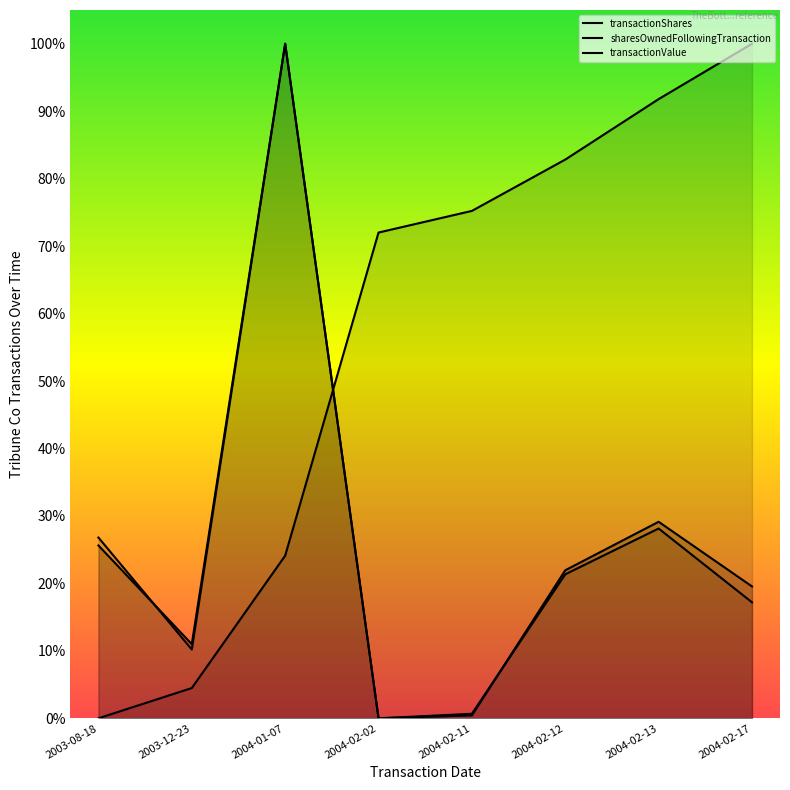

What is the label of the 5th point from the left?

2004-02-11